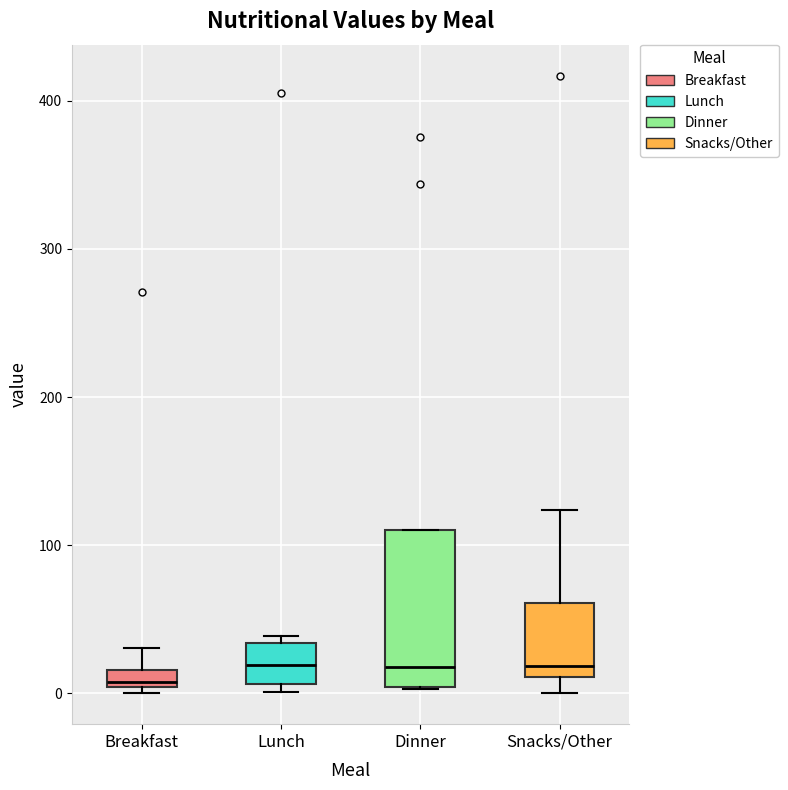

Where does the upper whisker of the box for Breakfast end on the y-axis? The values are not printed on the chart, so give them approximately, as read against the axis.

30